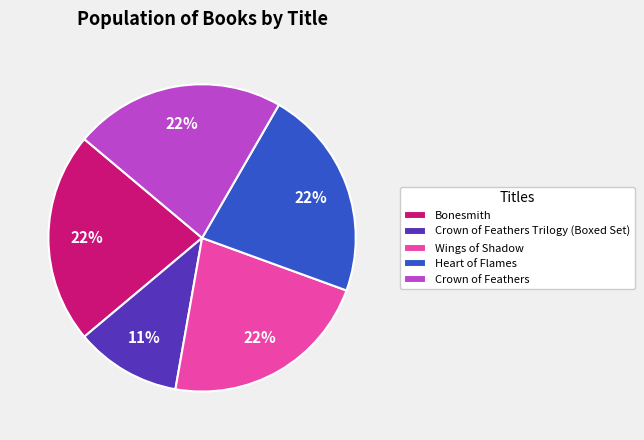

How many segments does this pie chart have?

5